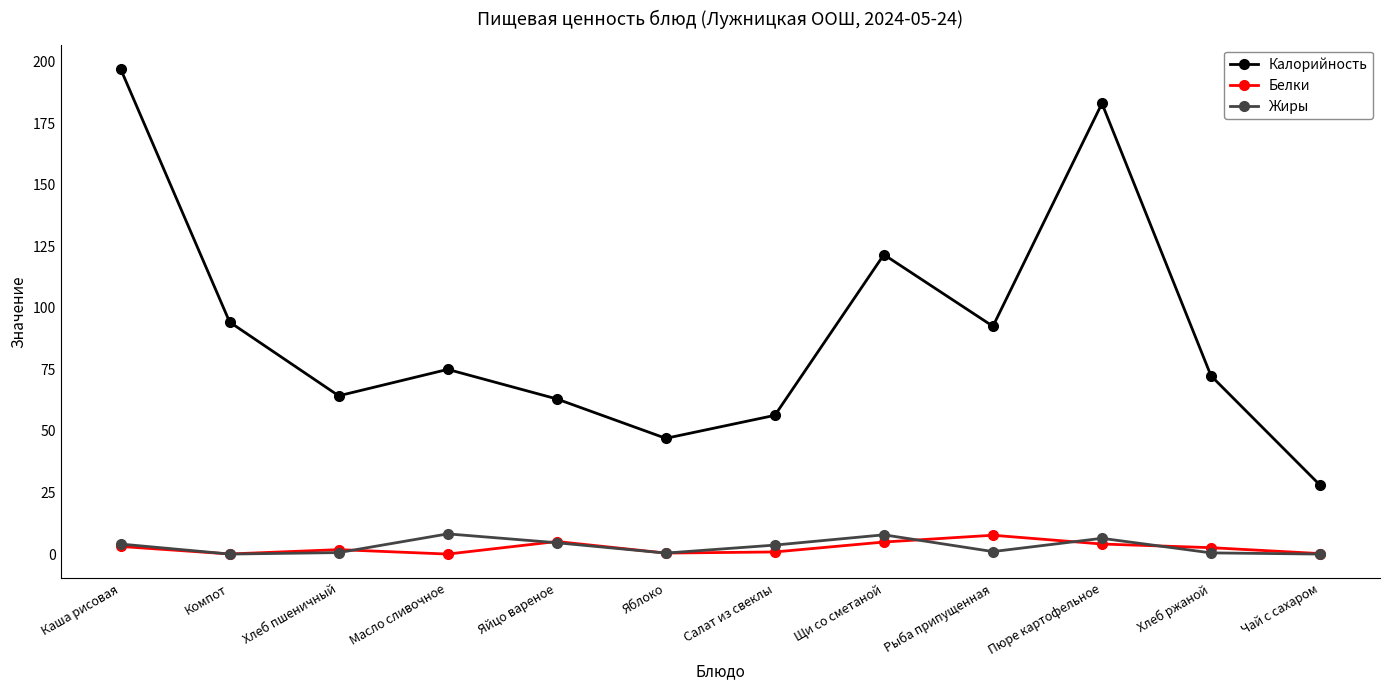

The Калорийность series shows 92.5 at Рыба припущенная. True or false?

True